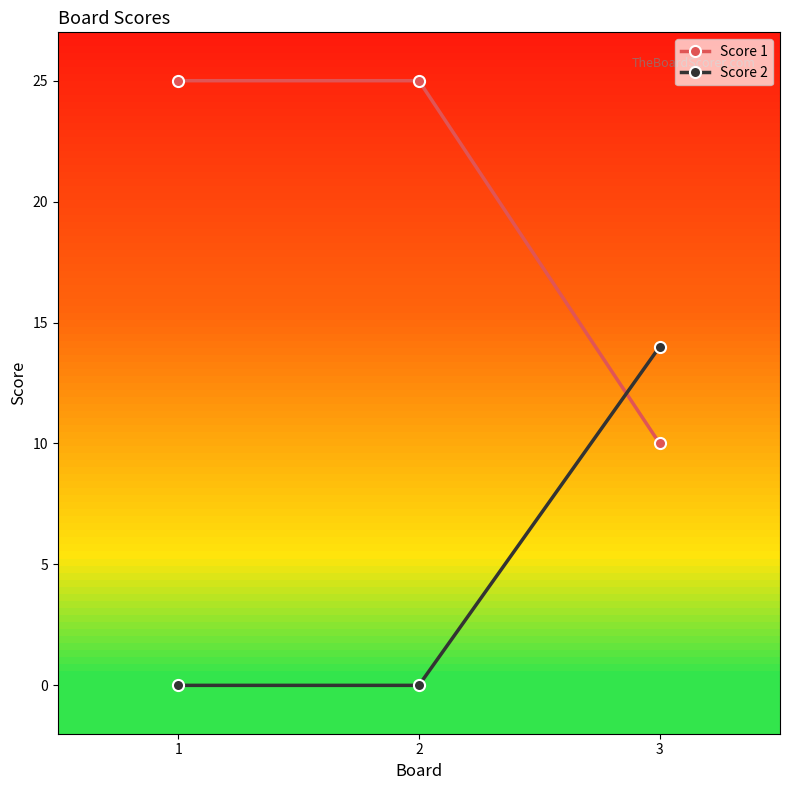

Is it true that Score 2 equals 14 at 3?

True